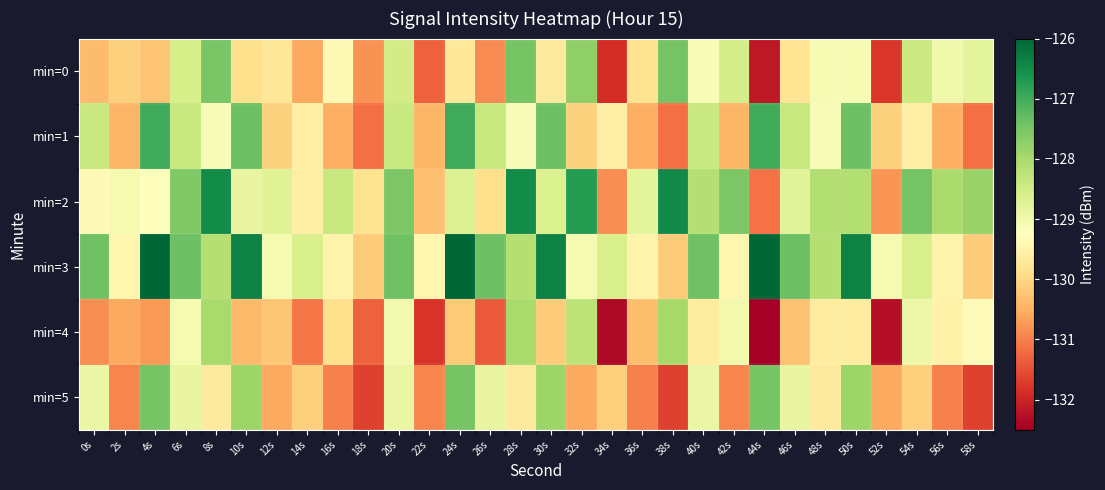

Which series changed the most between 12s and 38s?

min=0